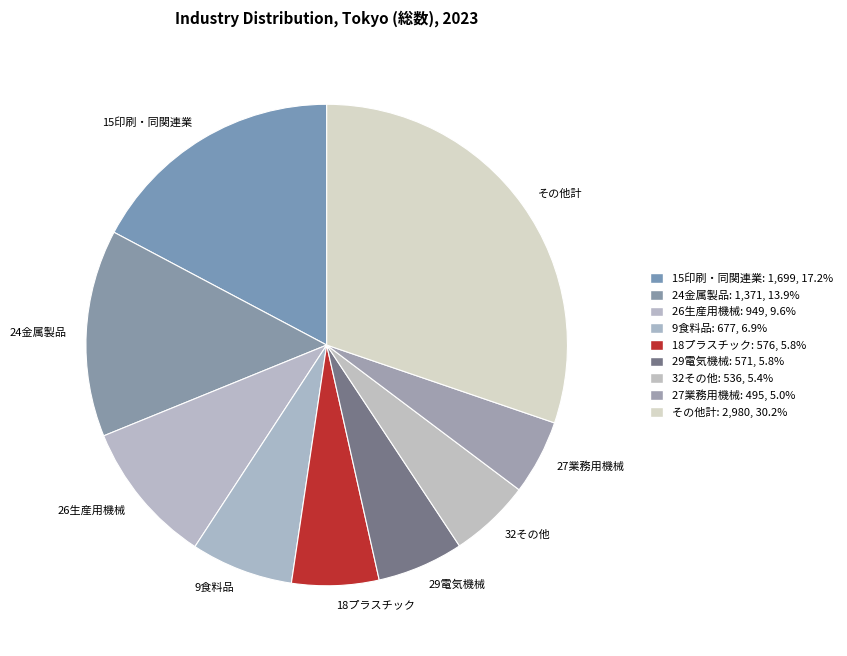

Is there a majority slice in this chart?

No